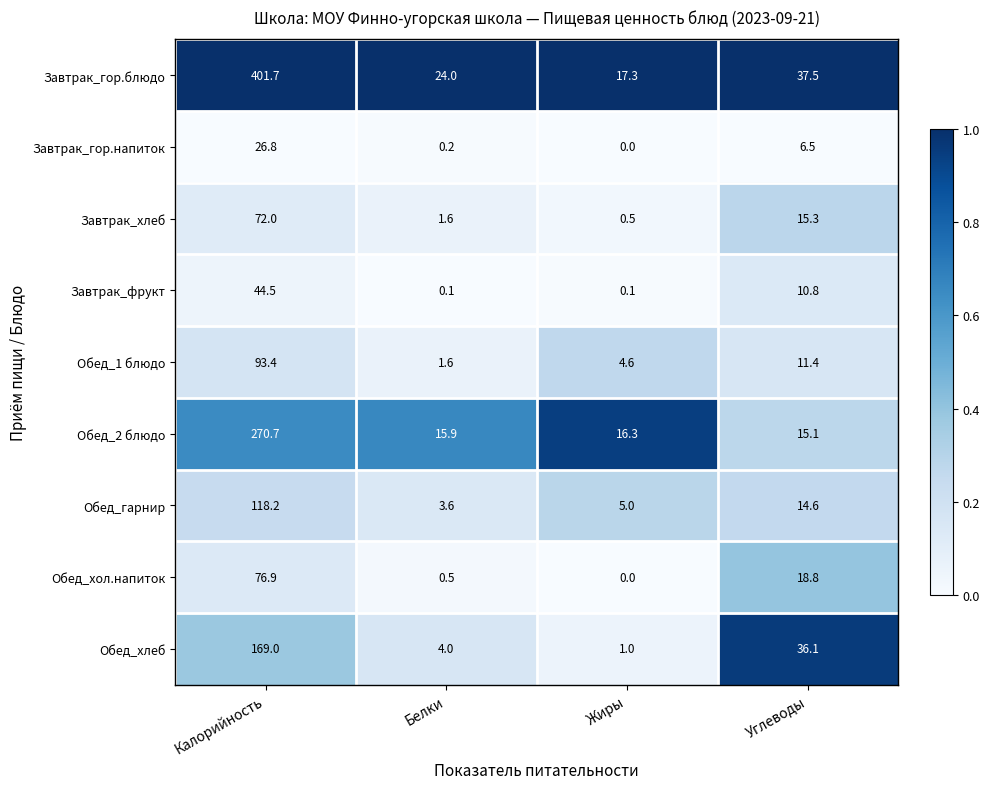

What is the difference between the Завтрак_хлеб values at Жиры and Углеводы?

14.8